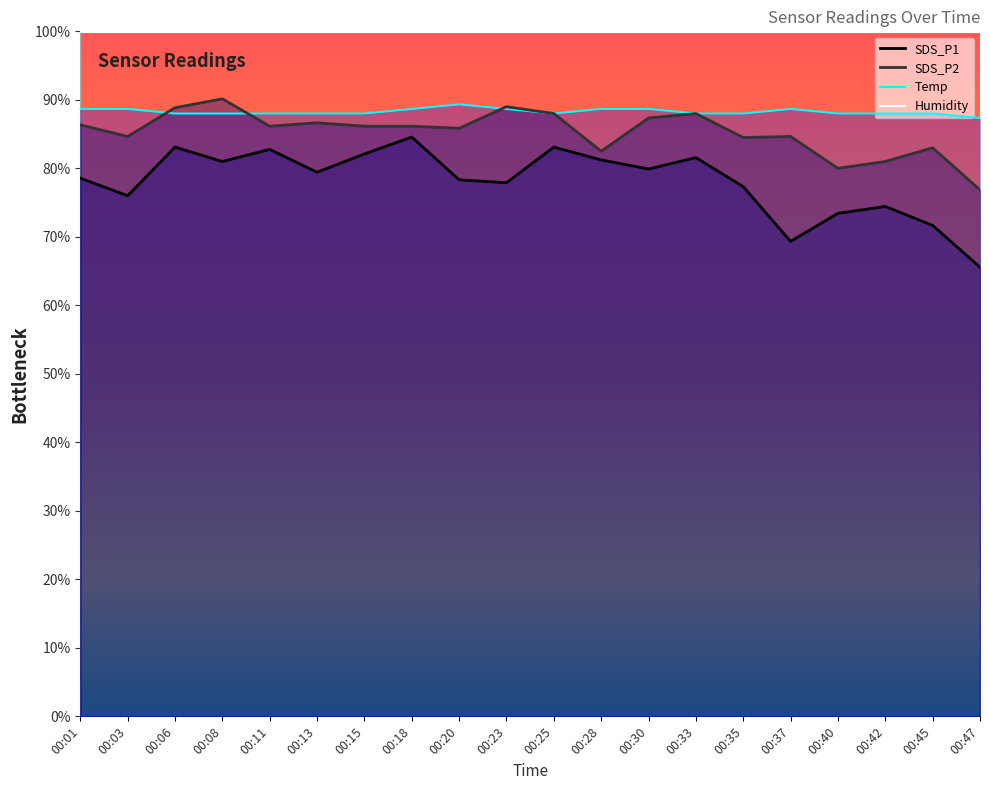

What is the value of the SDS_P1 point at the 17th from the left?

73.4